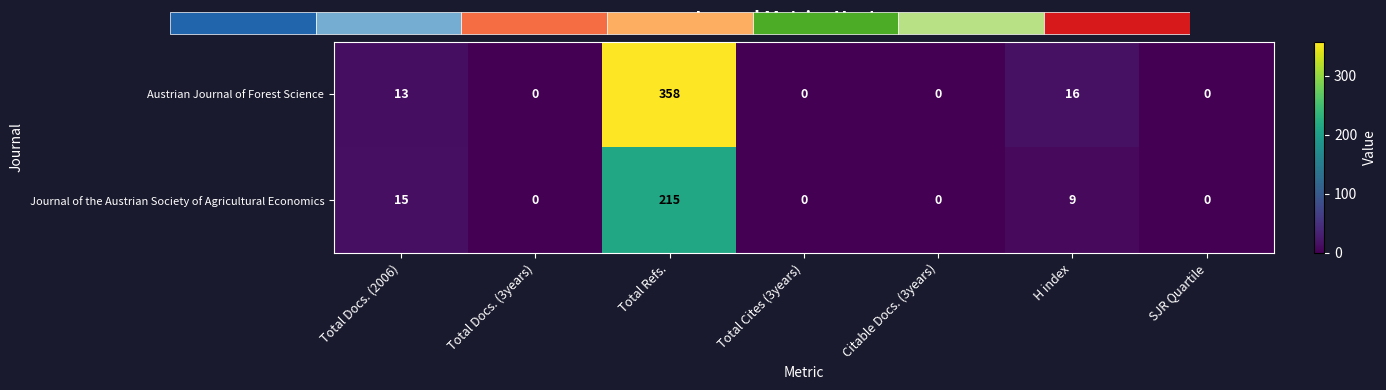

What is the difference between the maximum and minimum values in the Austrian Journal of Forest Science series?

358